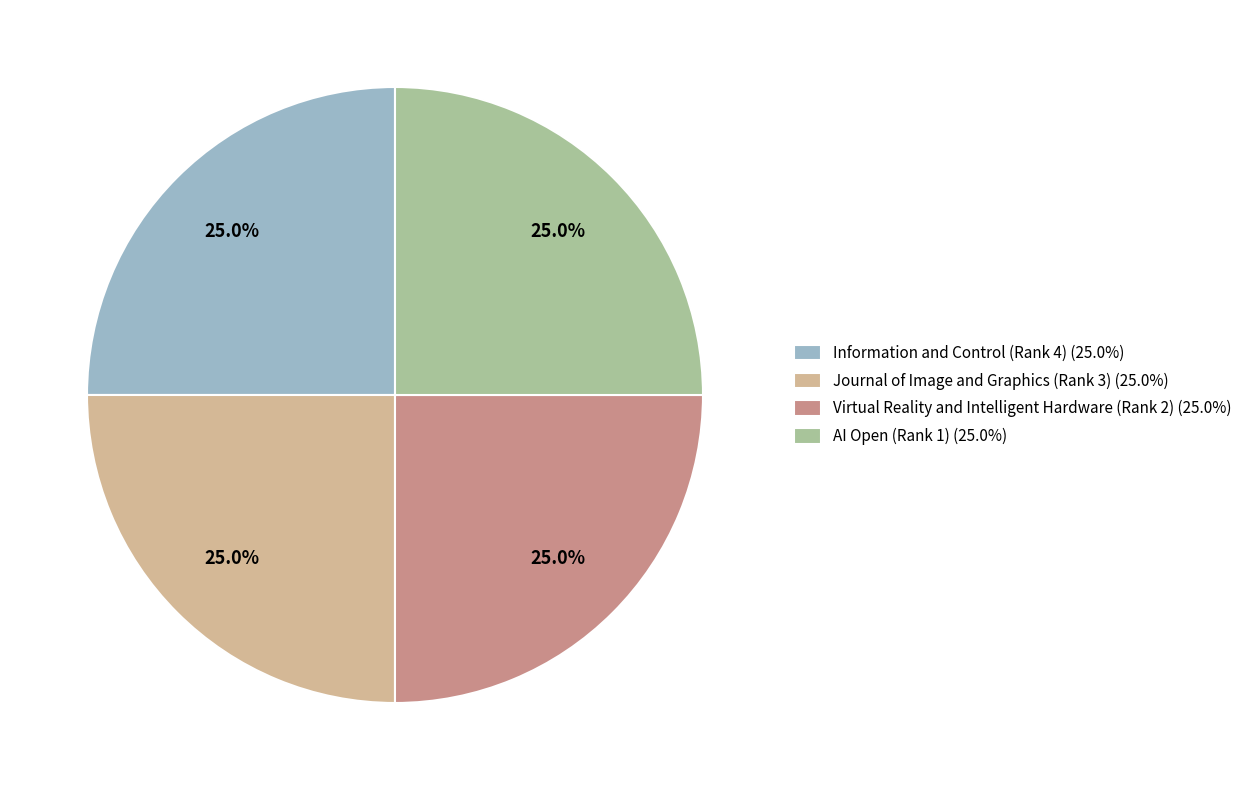

What percentage is the AI Open (Rank 1) slice, to the nearest percent?

25%